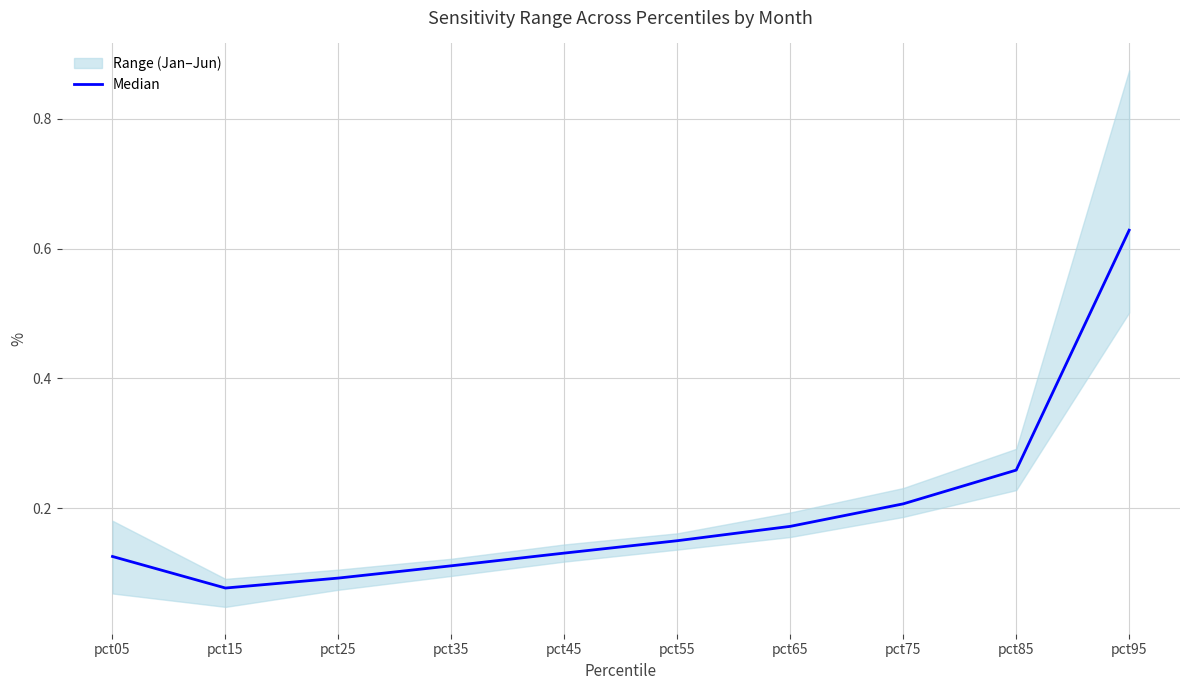

What is the difference between the maximum and minimum values?

0.6